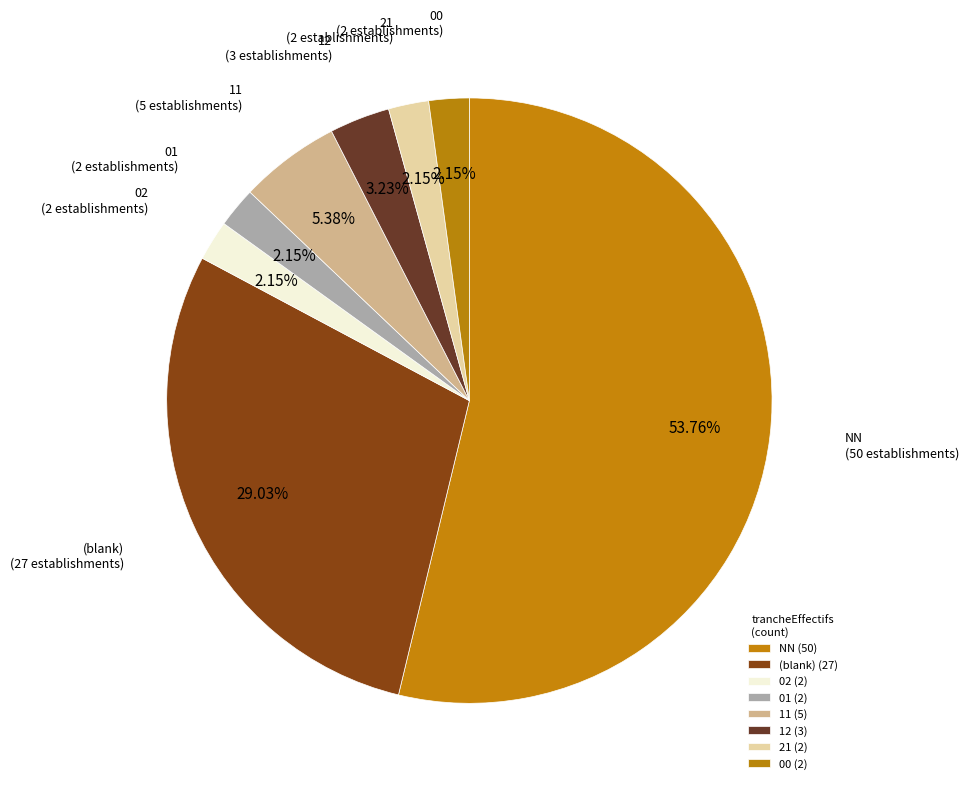

Which slice is the largest?

NN